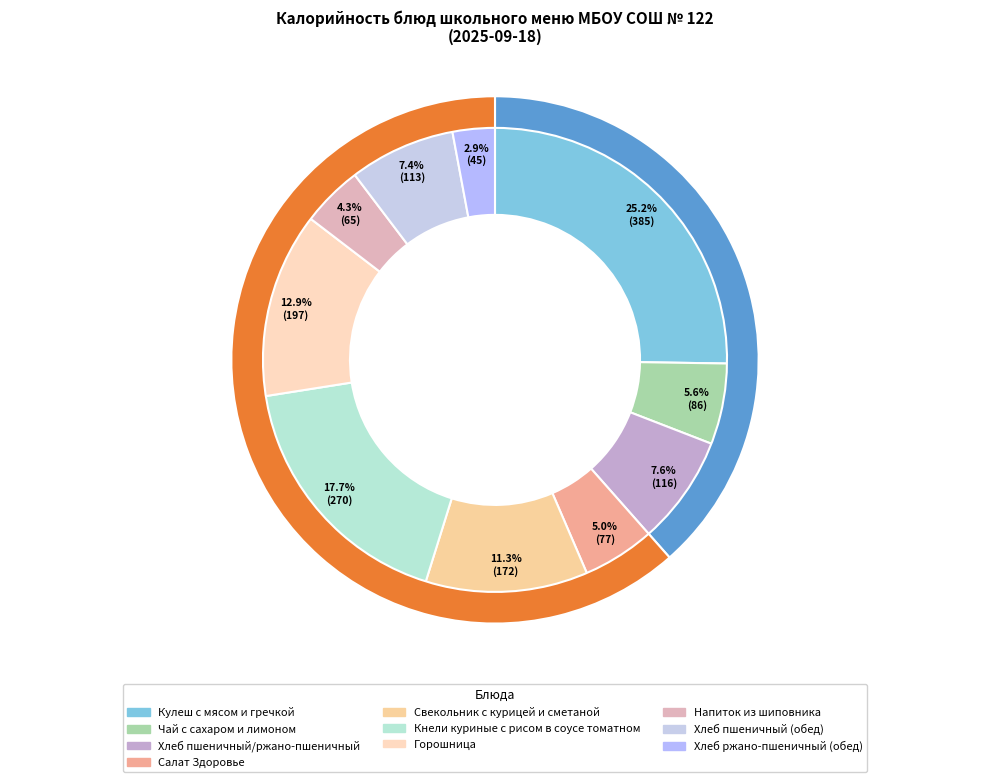

Rank the categories by value from highest to lowest.

Кулеш с мясом и гречкой, Кнели куриные с рисом в соусе томатном, Горошница, Свекольник с курицей и сметаной, Хлеб пшеничный/ржано-пшеничный, Хлеб пшеничный (обед), Чай с сахаром и лимоном, Салат Здоровье, Напиток из шиповника, Хлеб ржано-пшеничный (обед)